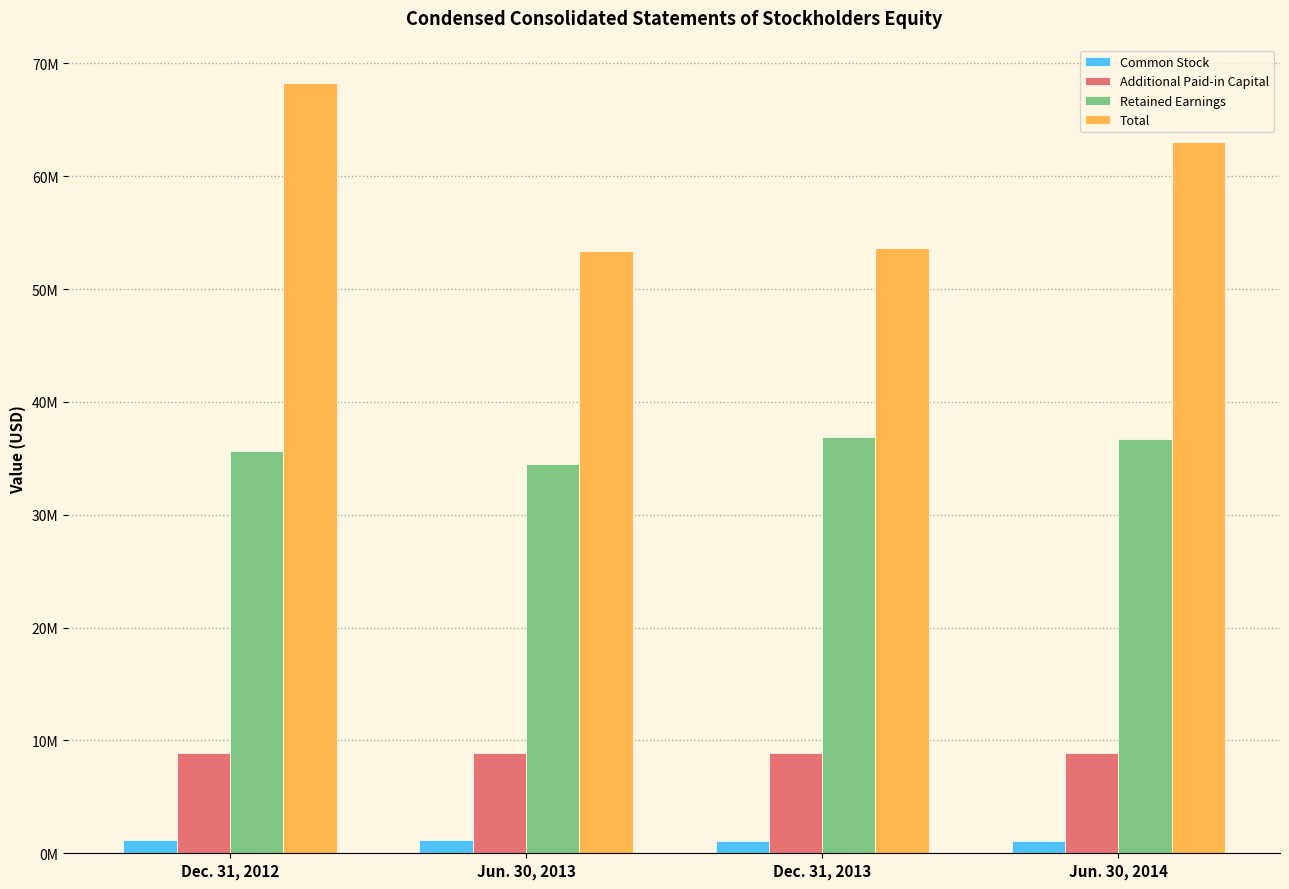

At Dec. 31, 2012, list the series in order from largest to smallest.

Total, Retained Earnings, Additional Paid-in Capital, Common Stock